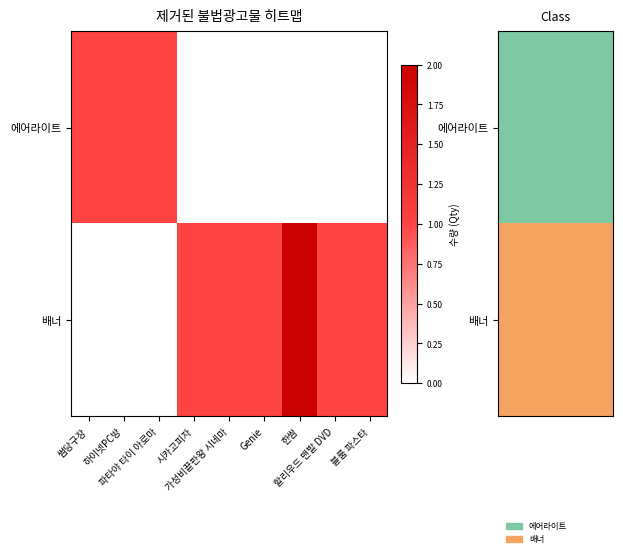

At which category is the sum across all series the highest?

한쌈